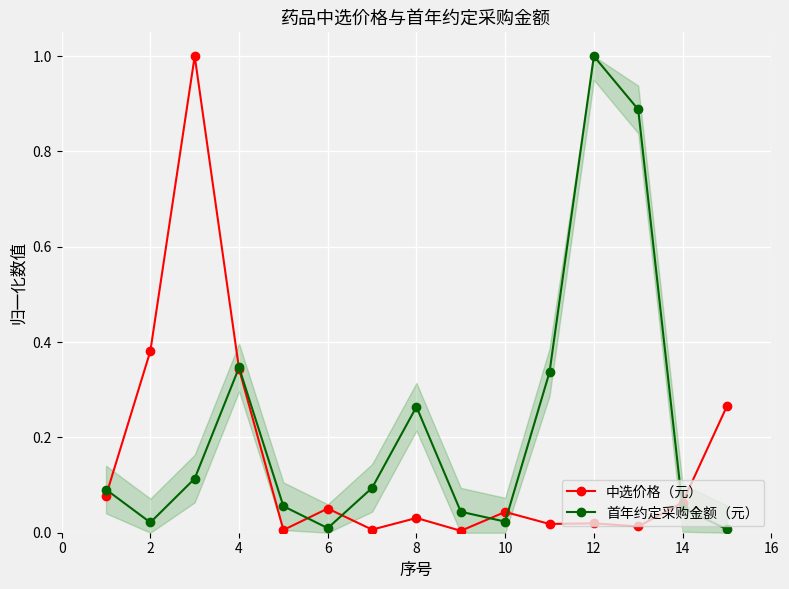

What is the maximum value for 中选价格（元）?

1.0